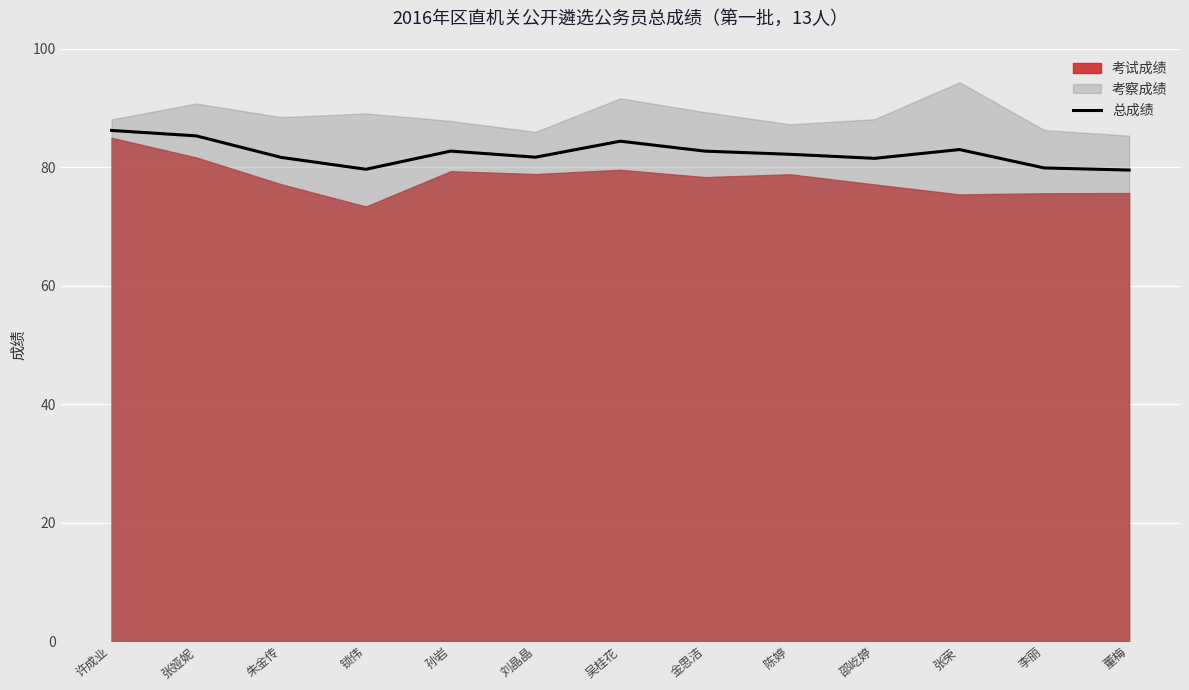

How many lines are shown in the chart?

1